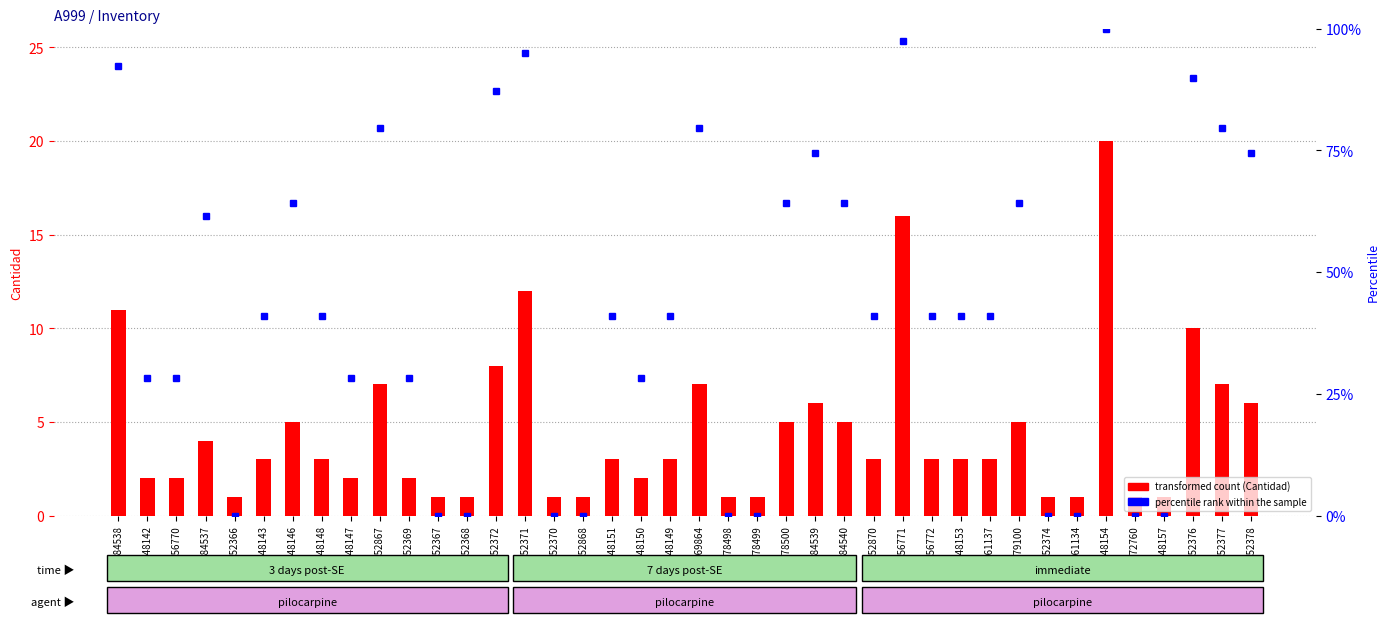

What is the highest value of the percentile rank within the sample series?

100.0